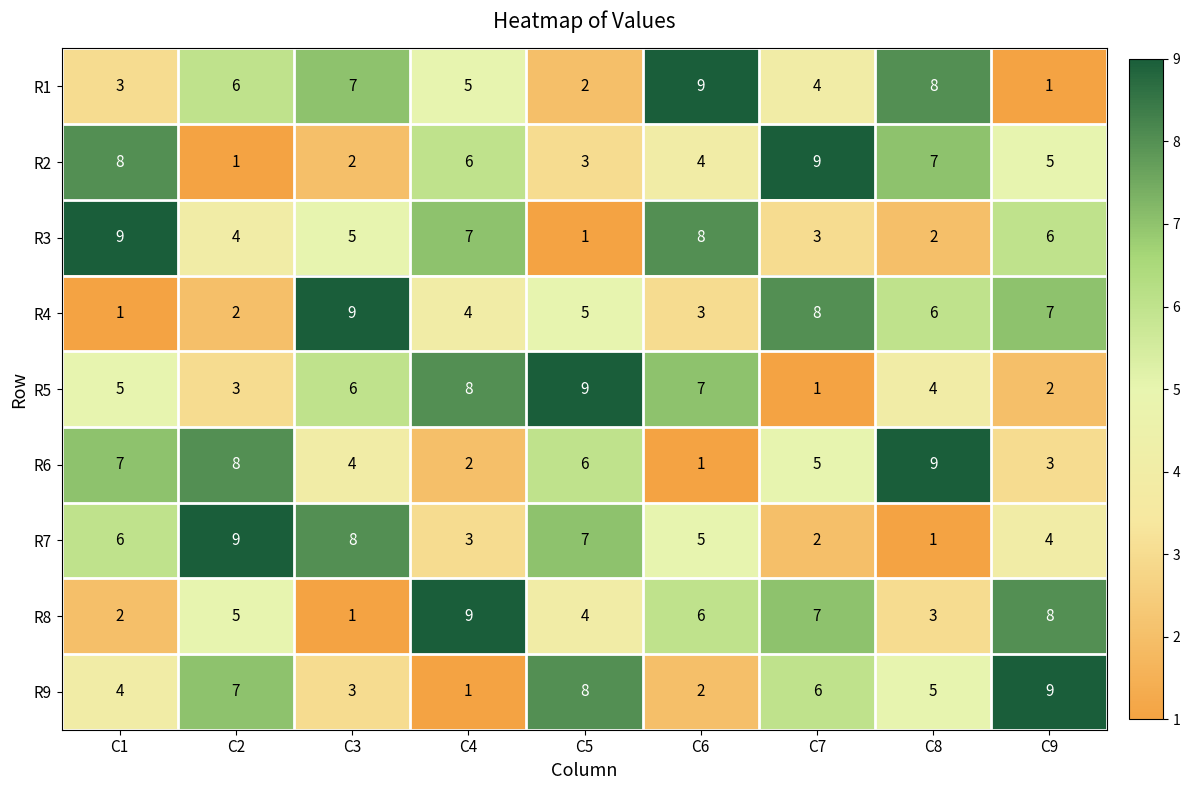

List the labels in order of R2 value, largest first.

C7, C1, C8, C4, C9, C6, C5, C3, C2